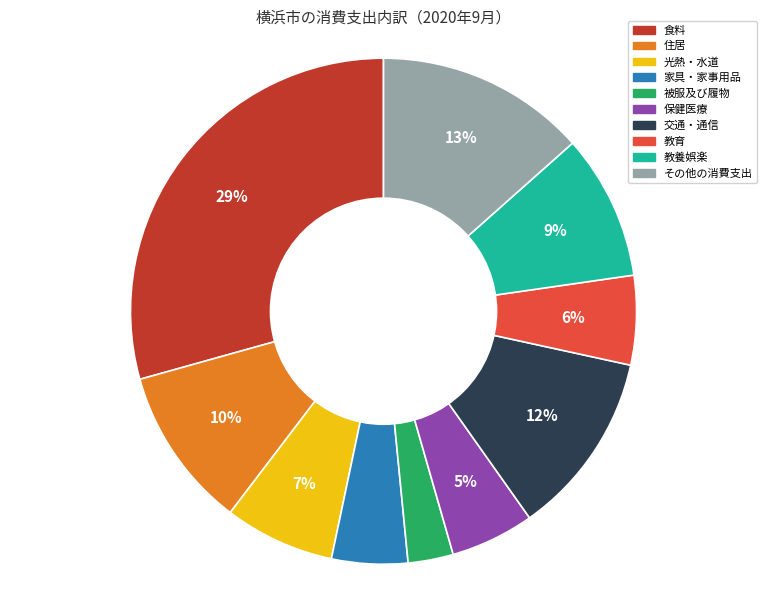

Do 食料 and 被服及び履物 together represent more than half of the pie?

No